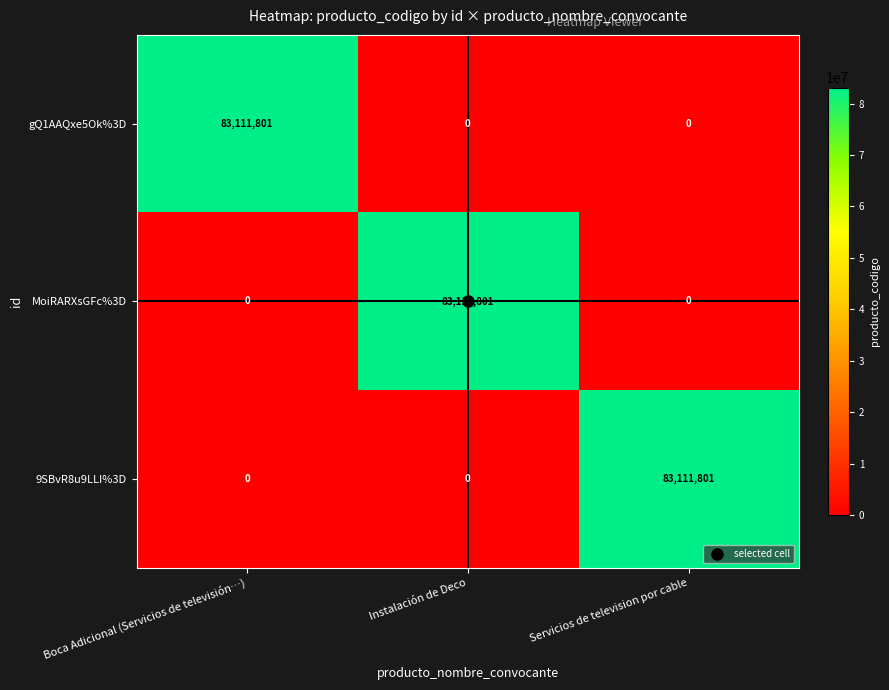

Which category has the highest value in the gQ1AAQxe5Ok%3D series?

Boca Adicional (Servicios de televisión…)